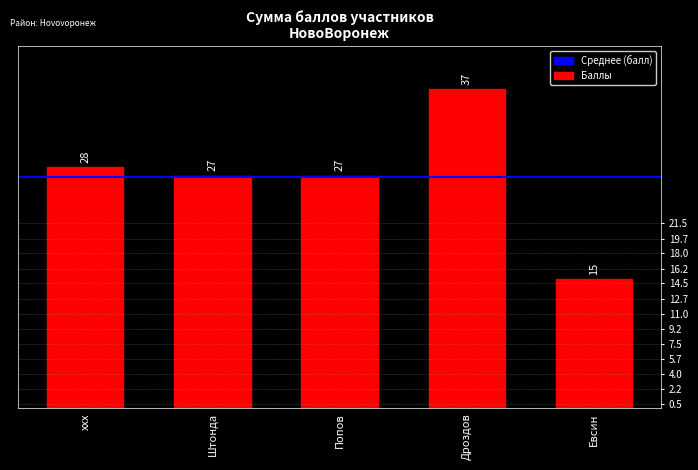

Which category has the highest value across all series?

Дроздов